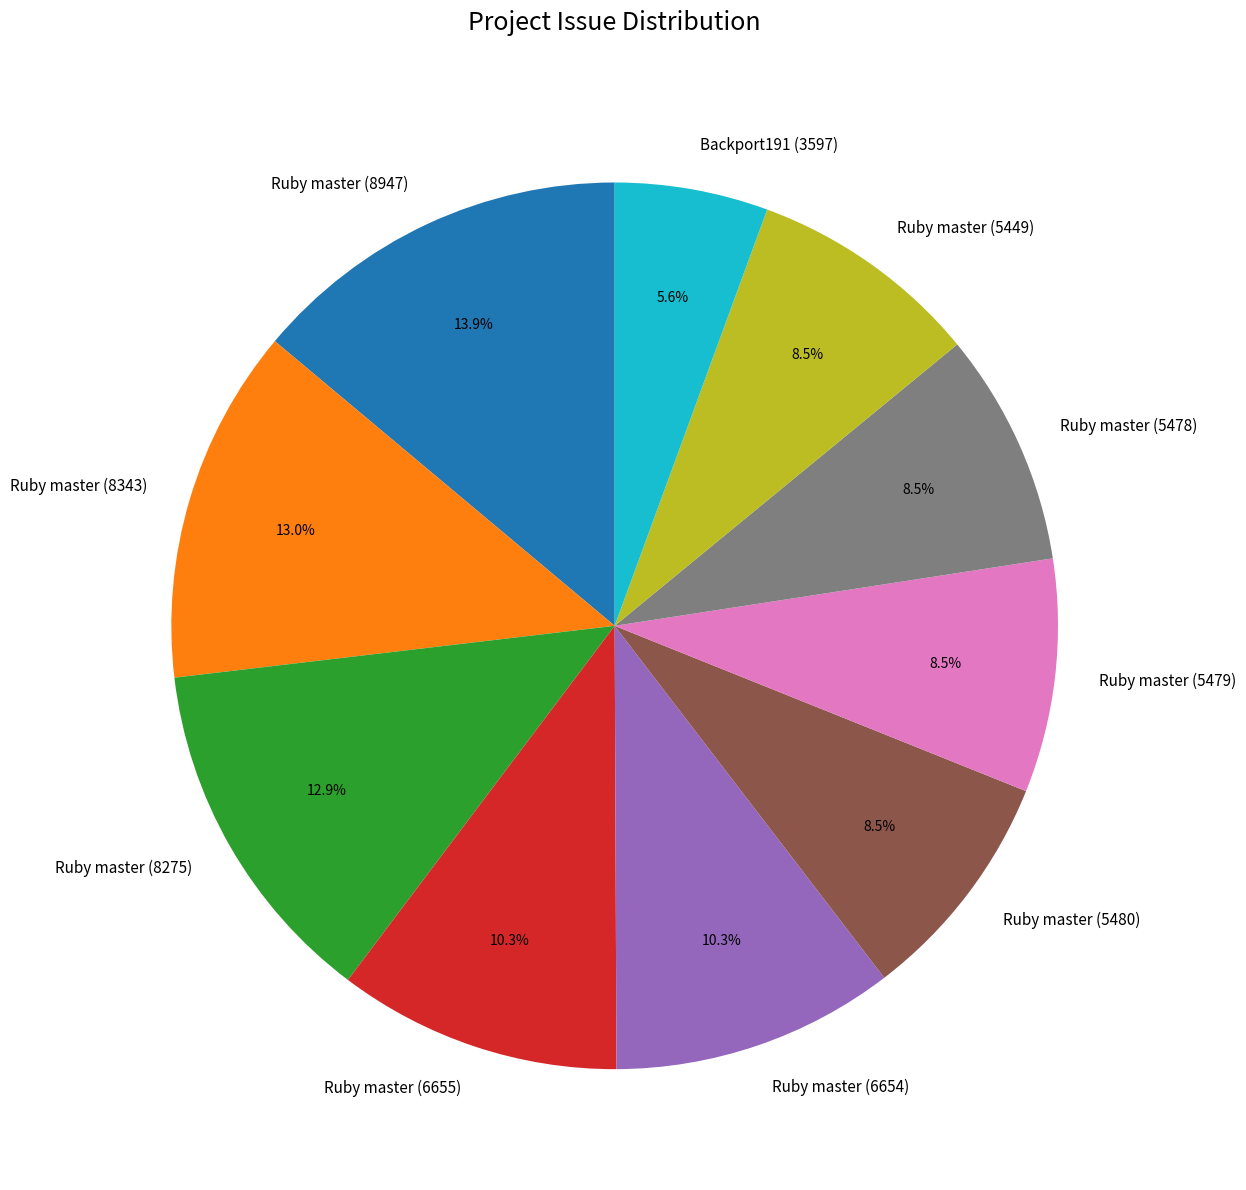

Which slice is the largest?

Ruby master (8947)